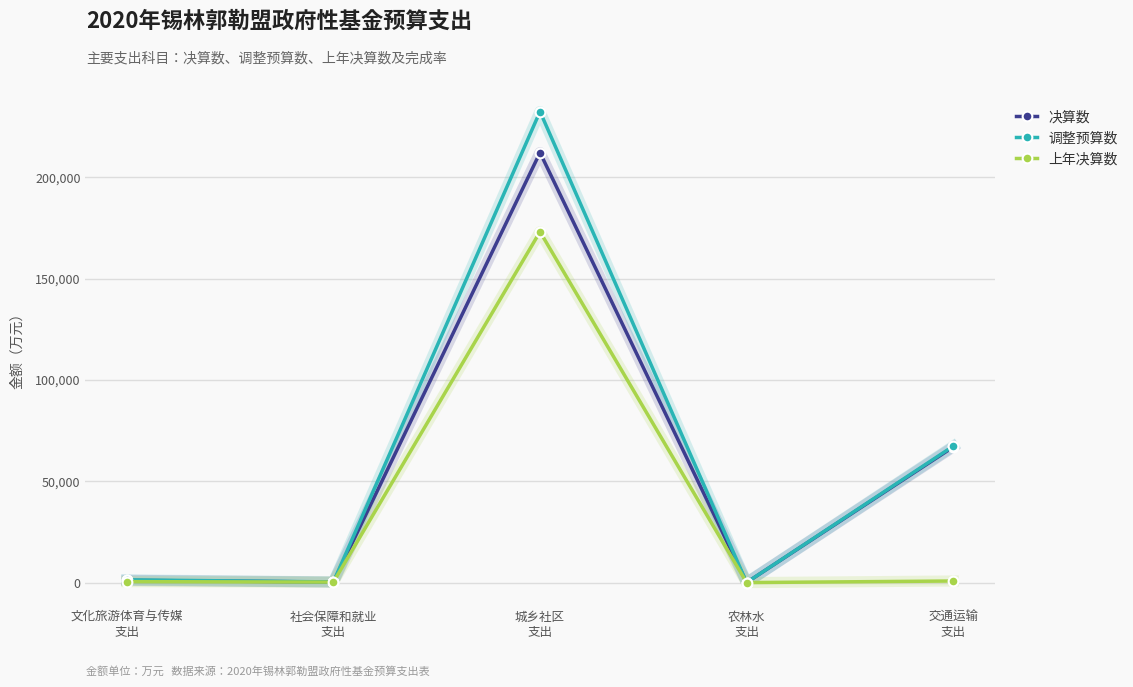

The value of 决算数 at 文化旅游体育与传媒
支出 is 1114. True or false?

True